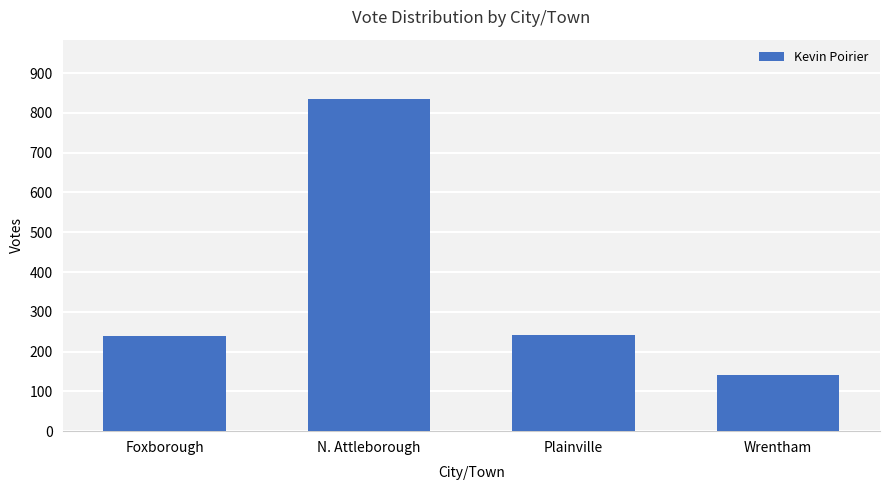

Which category has the lowest value across all series?

Wrentham